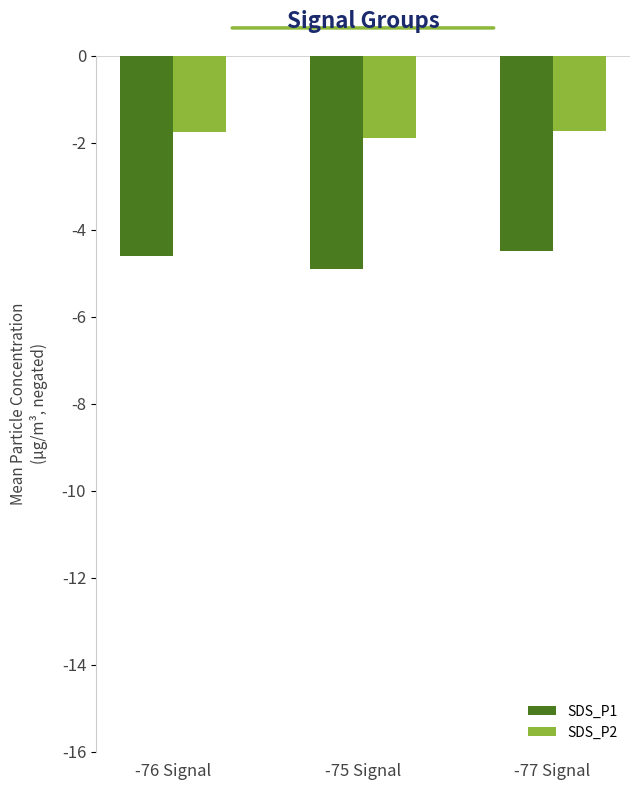

The value of SDS_P1 at -77 Signal is -4.5. True or false?

True